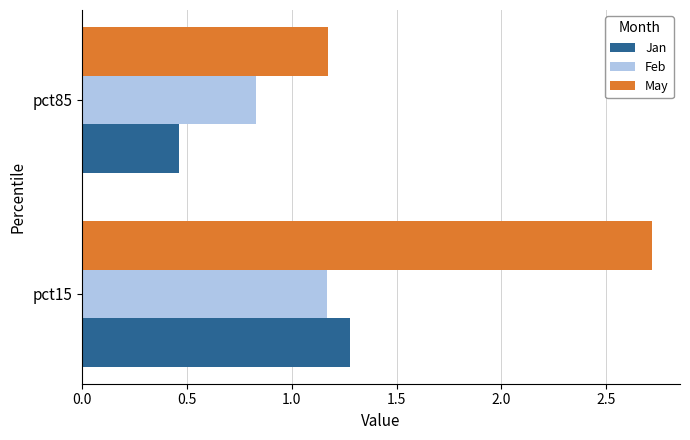

Which label corresponds to the smallest value in the chart?

pct85